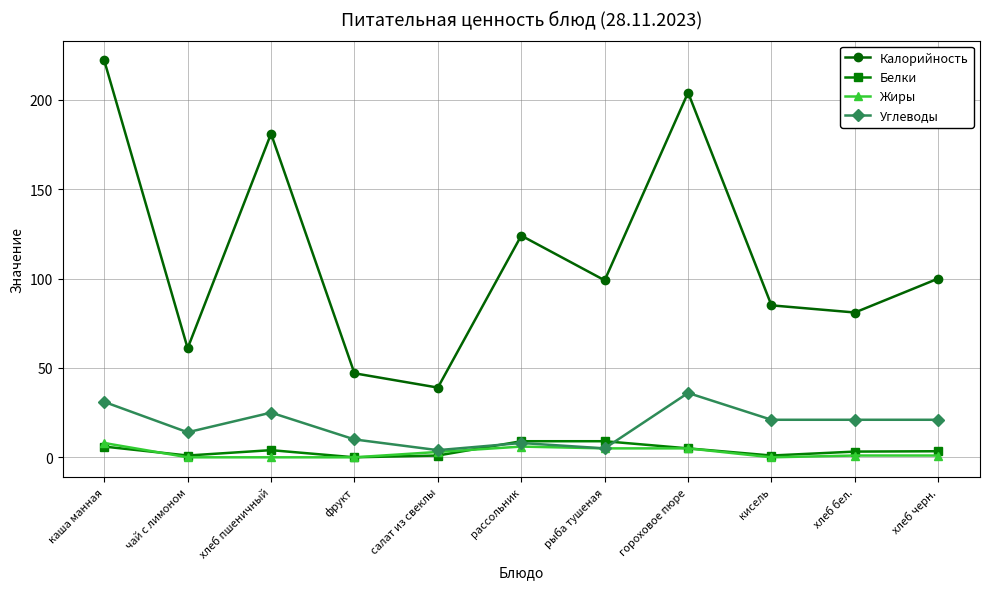

Which series has the widest spread of values?

Калорийность